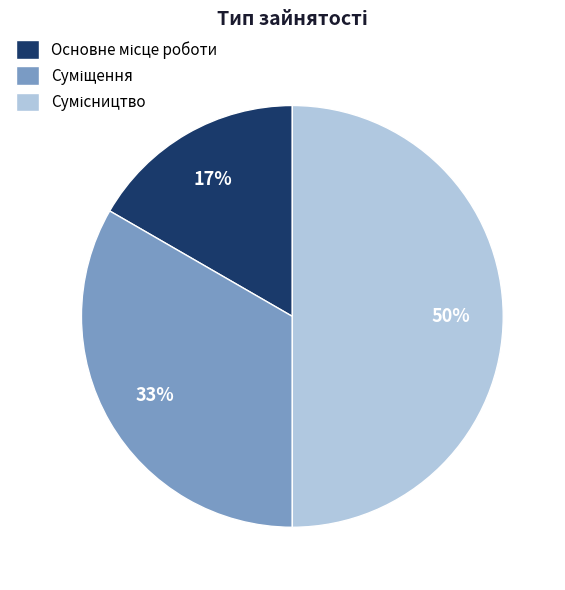

To the nearest percent, what is the average slice percentage?

33%